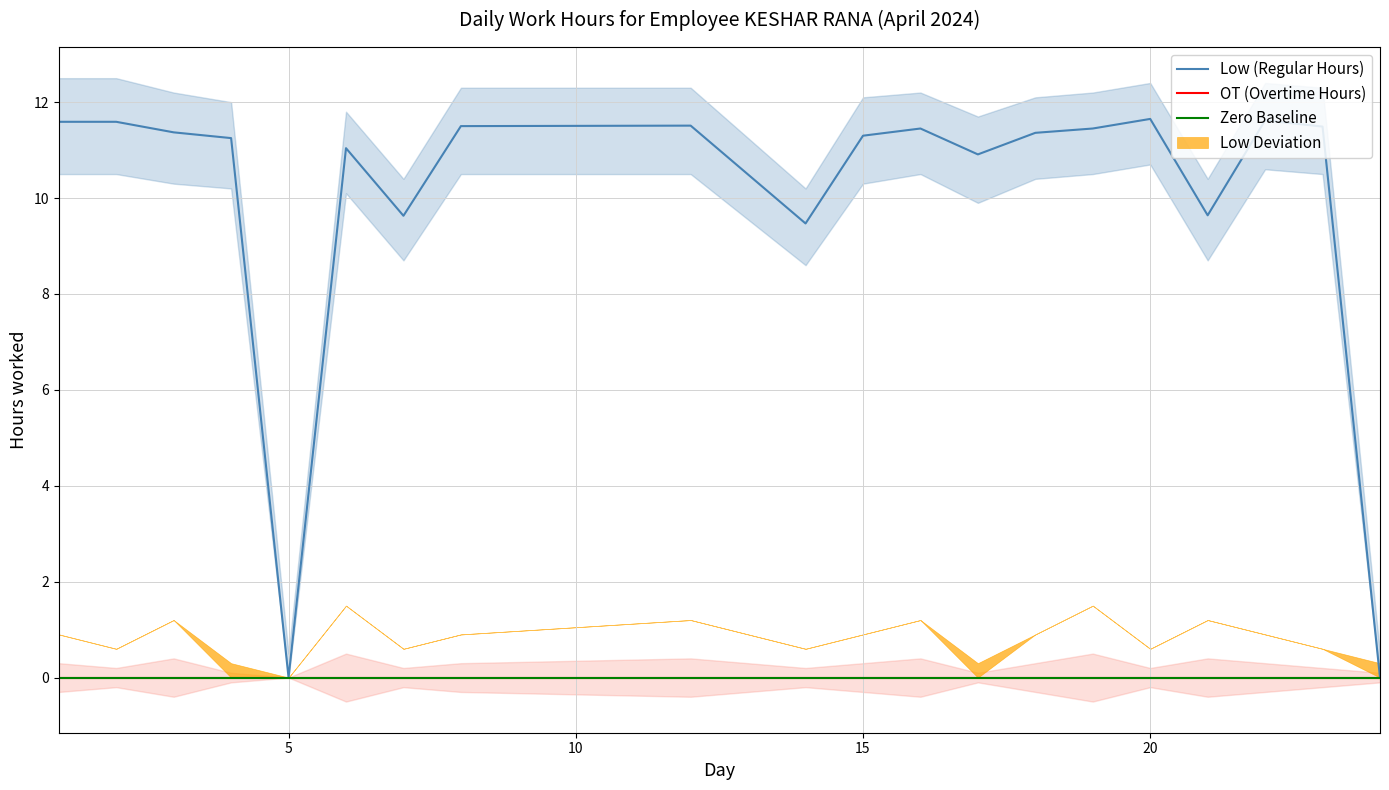

List the labels in order of Low_upper value, smallest first.

5, 24, 14, 7, 21, 17, 6, 4, 15, 18, 3, 16, 19, 8, 12, 23, 20, 22, 1, 2